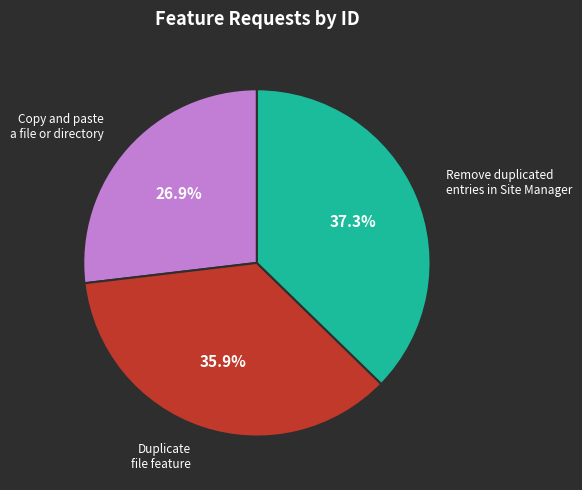

How many slices are in this pie chart?

3